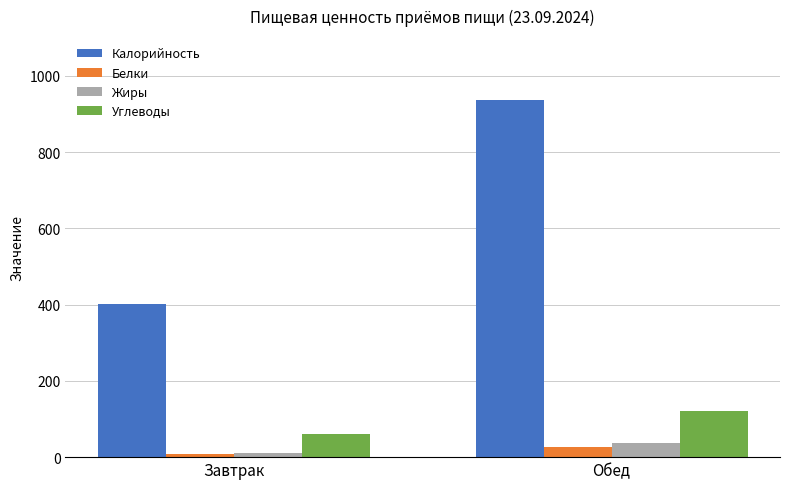

Is it true that Белки equals 27.6 at Обед?

True